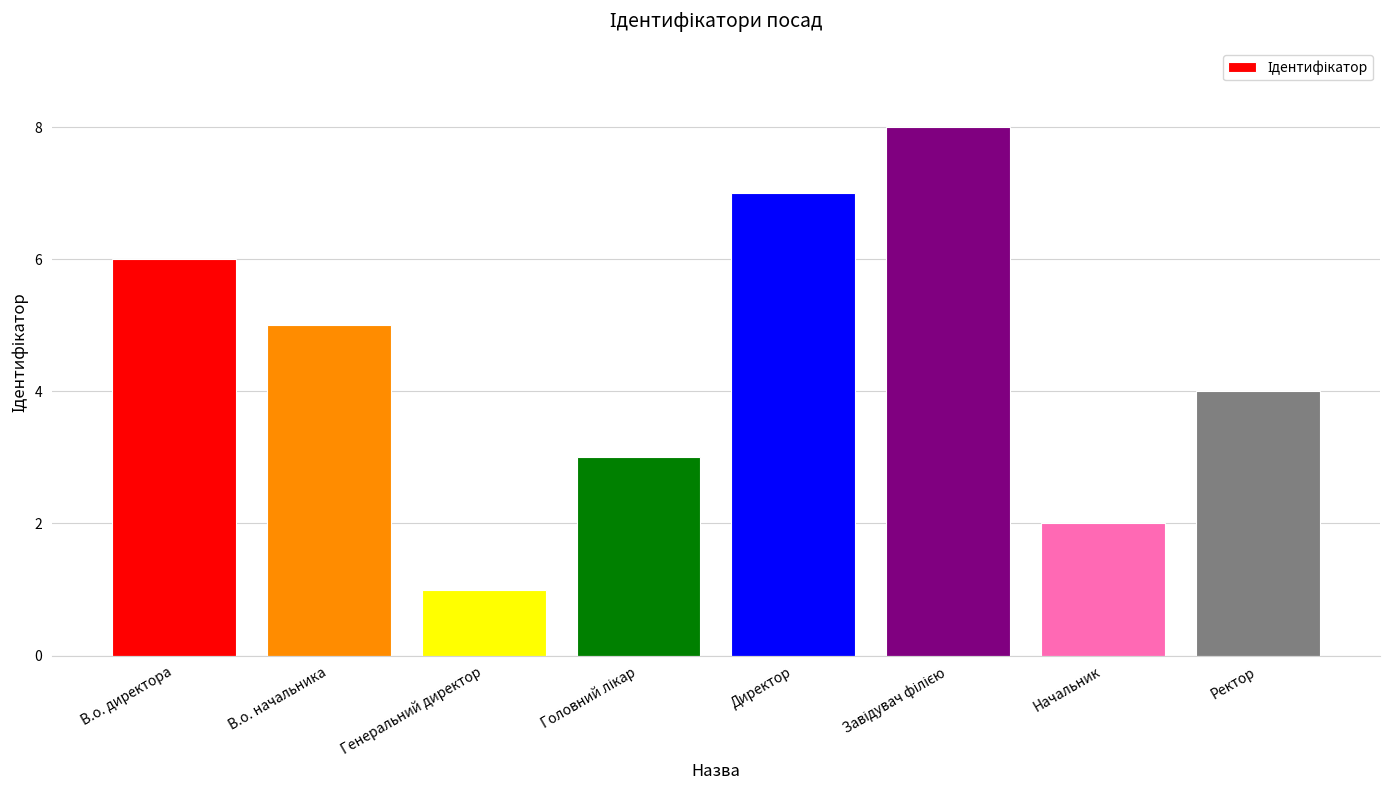

What is the difference between the second highest and minimum values?

6